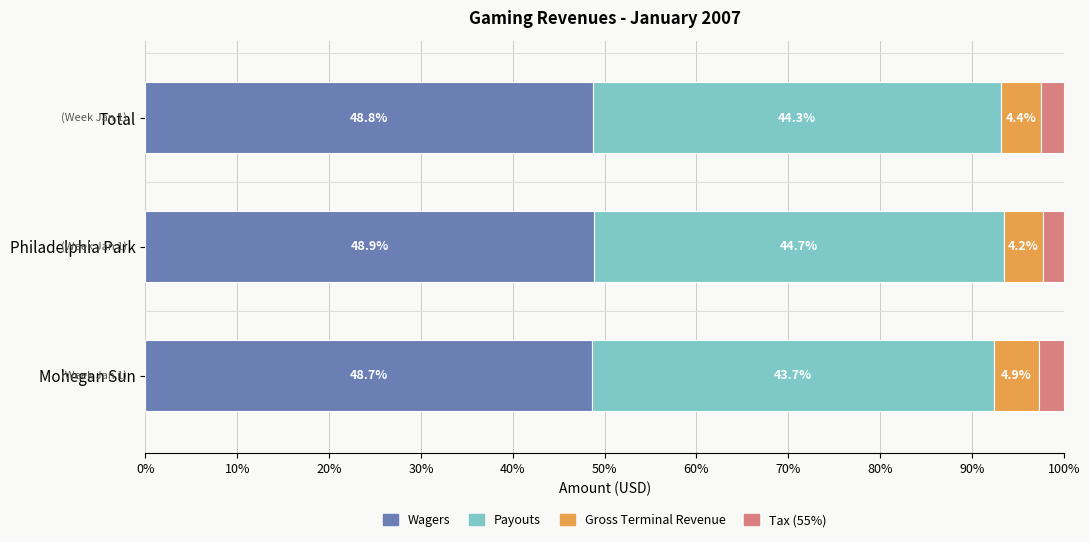

Where is Wagers nearest to the value 48?

Mohegan Sun